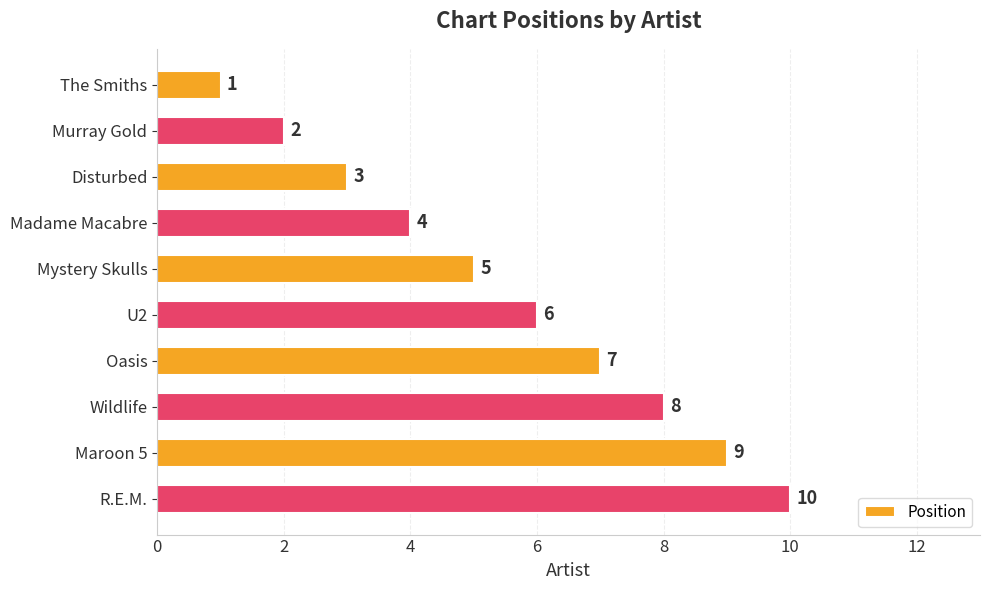

What is the label of the 10th bar from the bottom?

The Smiths